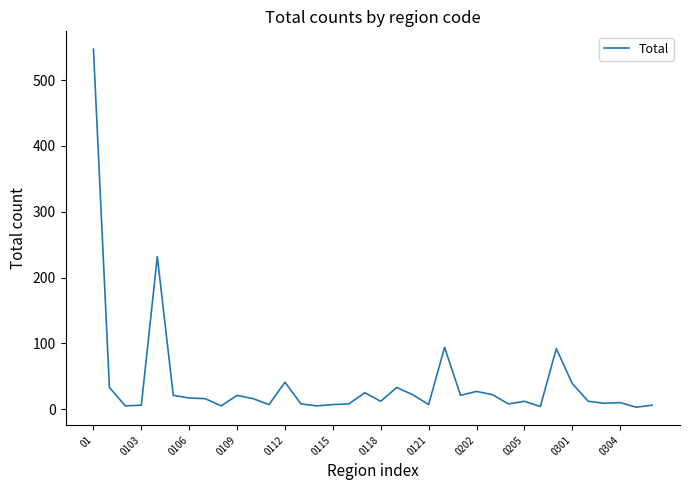

What is the minimum value shown in the chart?

3